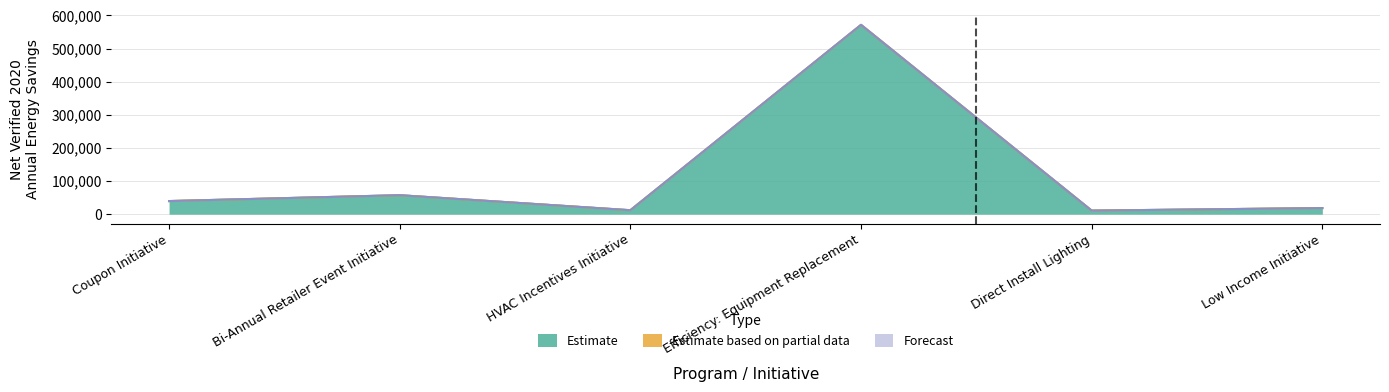

The Estimate based on partial data series shows 0 at Bi-Annual Retailer Event Initiative. True or false?

True